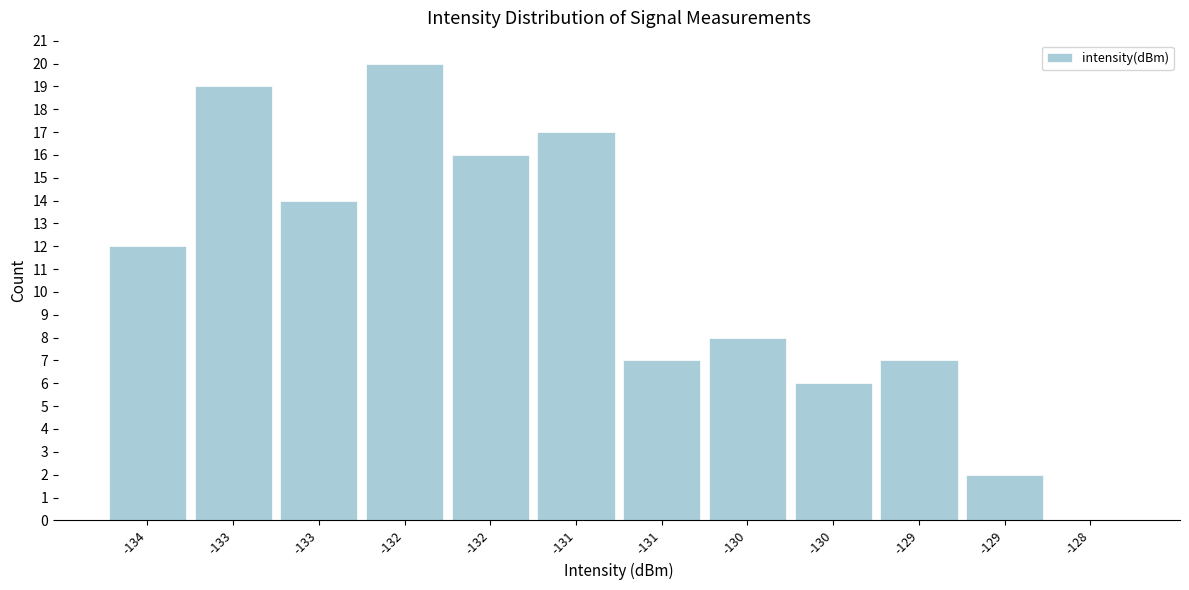

How many distinct data groups are displayed?

1